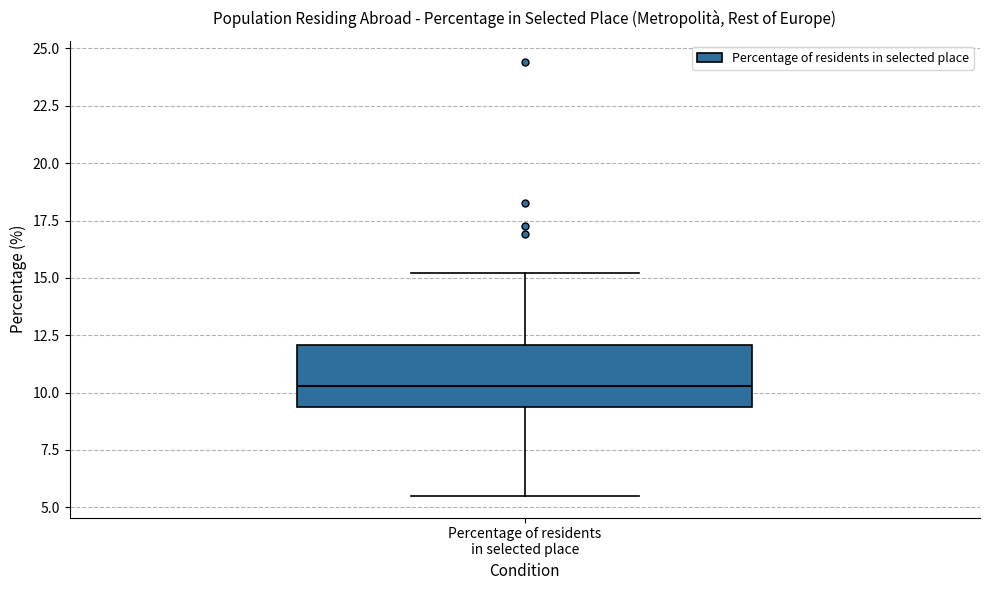

Where is the upper edge of the box for Percentage of residents in selected place on the y-axis? The values are not printed on the chart, so give them approximately, as read against the axis.

12.0